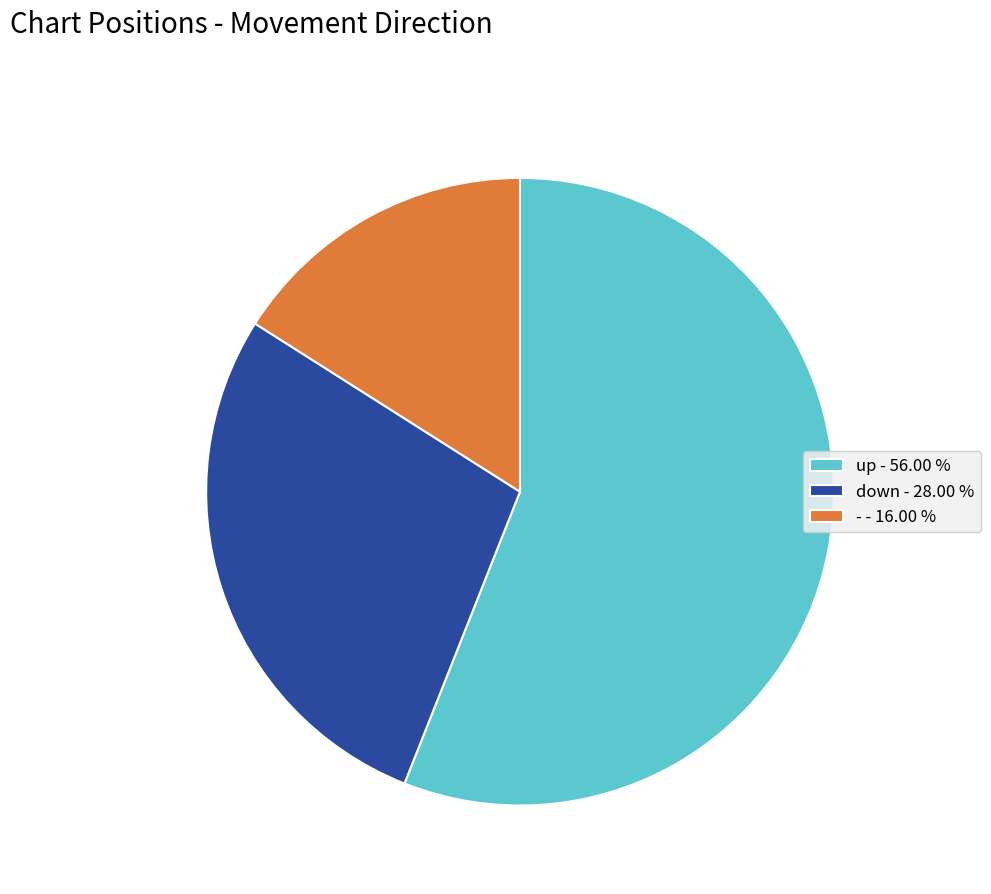

Count the number of slices in the pie.

3